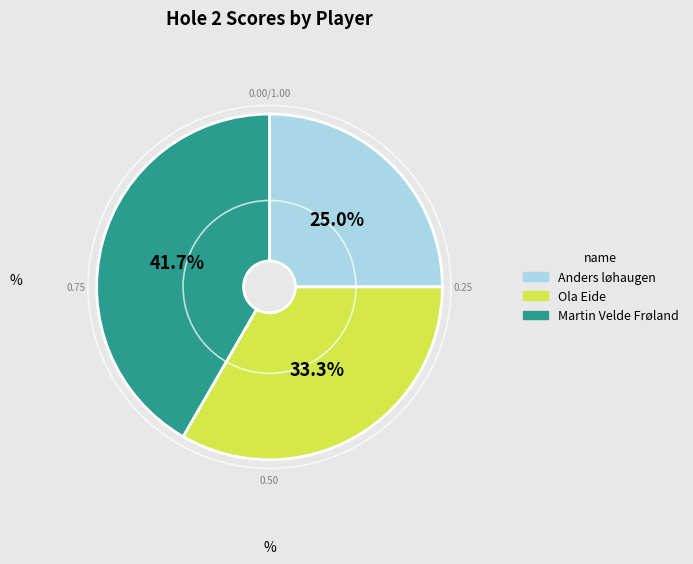

Is there a majority slice in this chart?

No